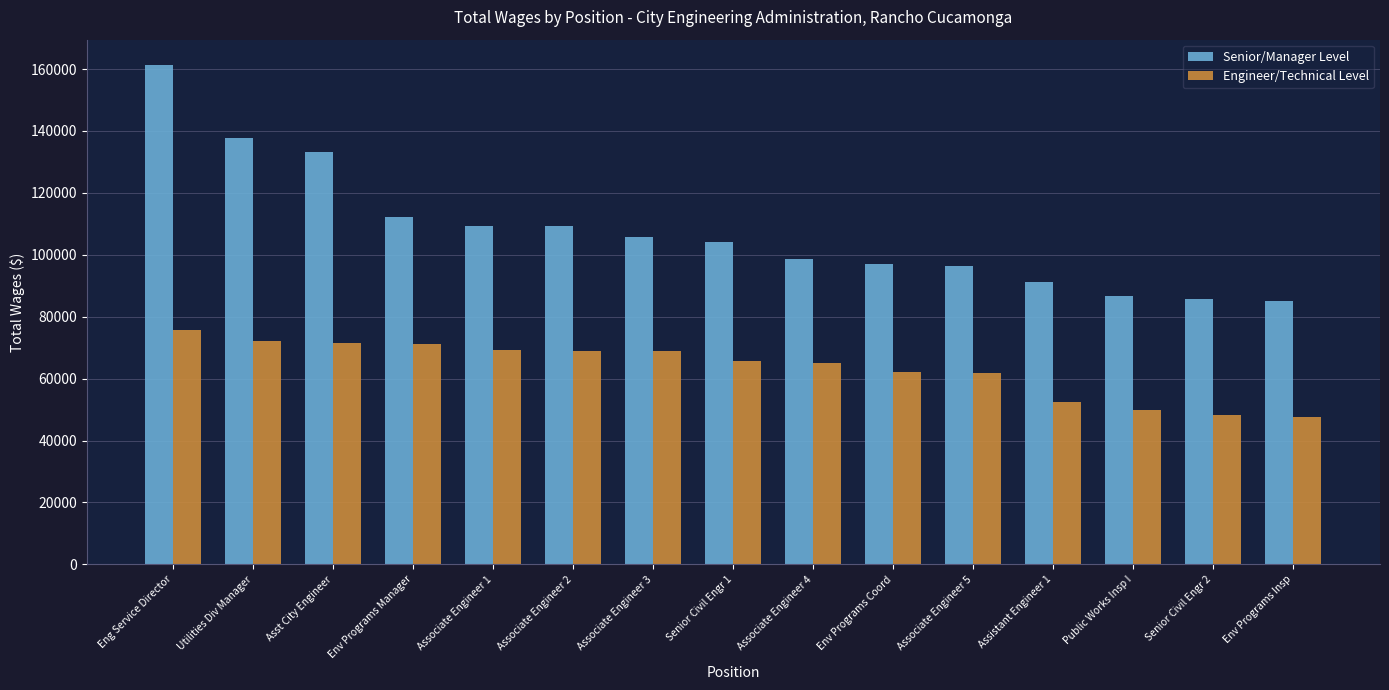

What are all the series names shown in the legend?

Senior/Manager Level, Engineer/Technical Level